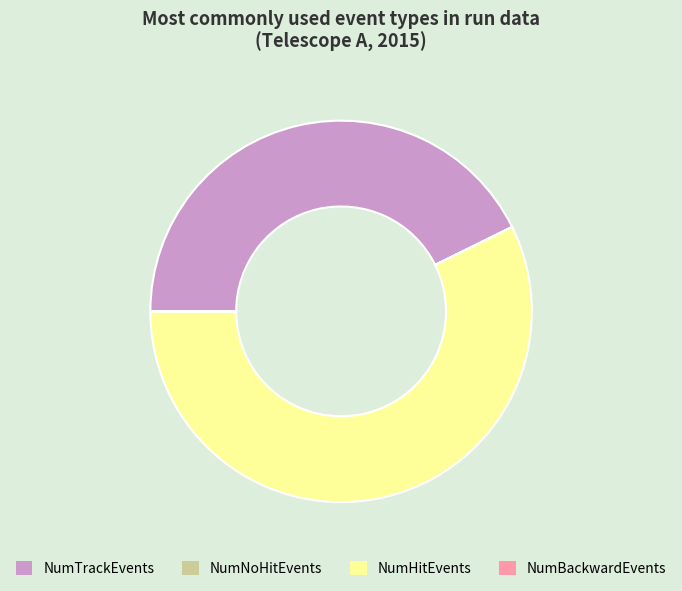

The NumHitEvents slice represents 57% of the pie. True or false?

True